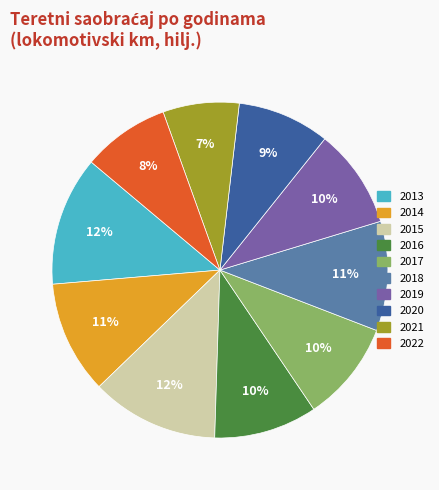

Is 2019 the majority of the pie?

No